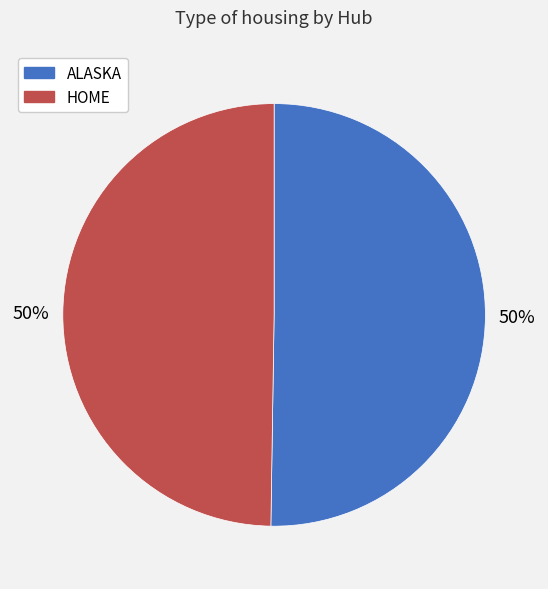

What percentage is the ALASKA slice, to the nearest percent?

50%